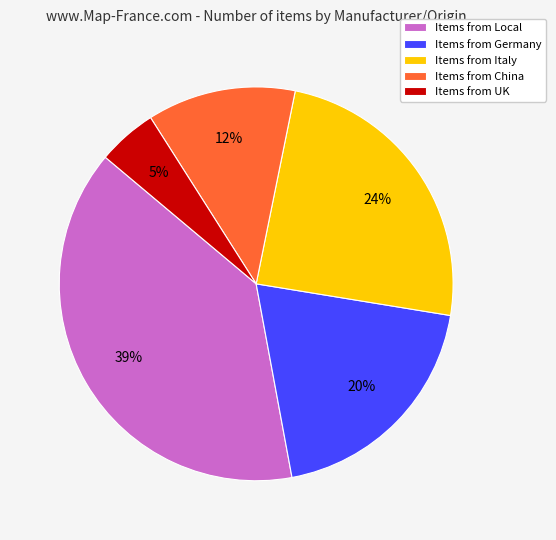

How many segments does this pie chart have?

5